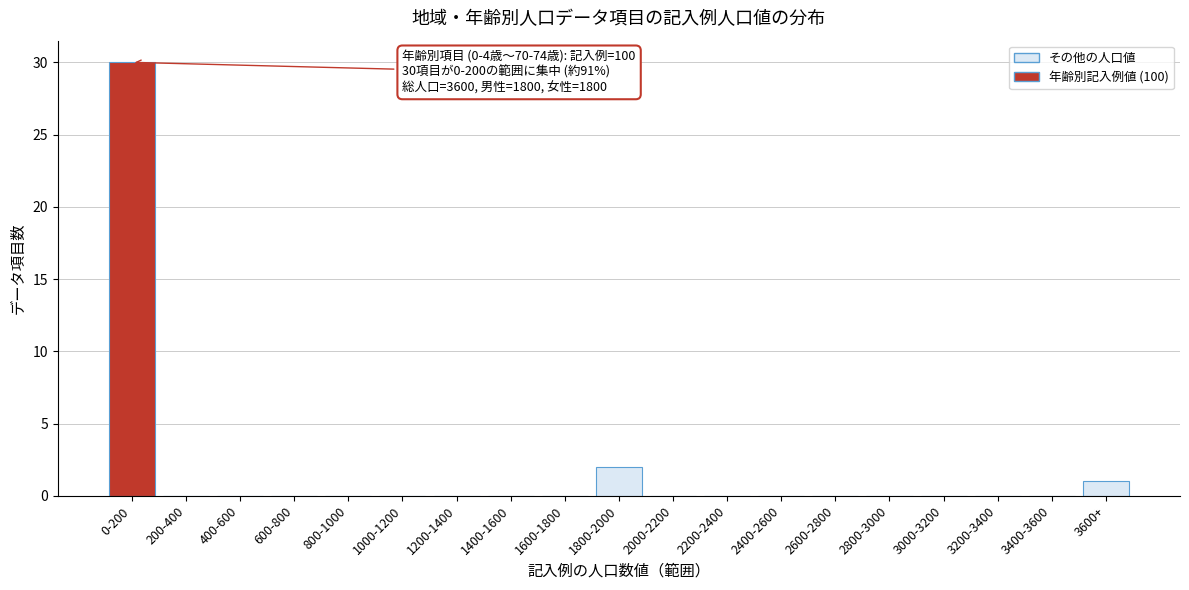

Reading left to right, extract all data points from this chart.

0-200=30	200-400=0	400-600=0	600-800=0	800-1000=0	1000-1200=0	1200-1400=0	1400-1600=0	1600-1800=0	1800-2000=2	2000-2200=0	2200-2400=0	2400-2600=0	2600-2800=0	2800-3000=0	3000-3200=0	3200-3400=0	3400-3600=0	3600+=1